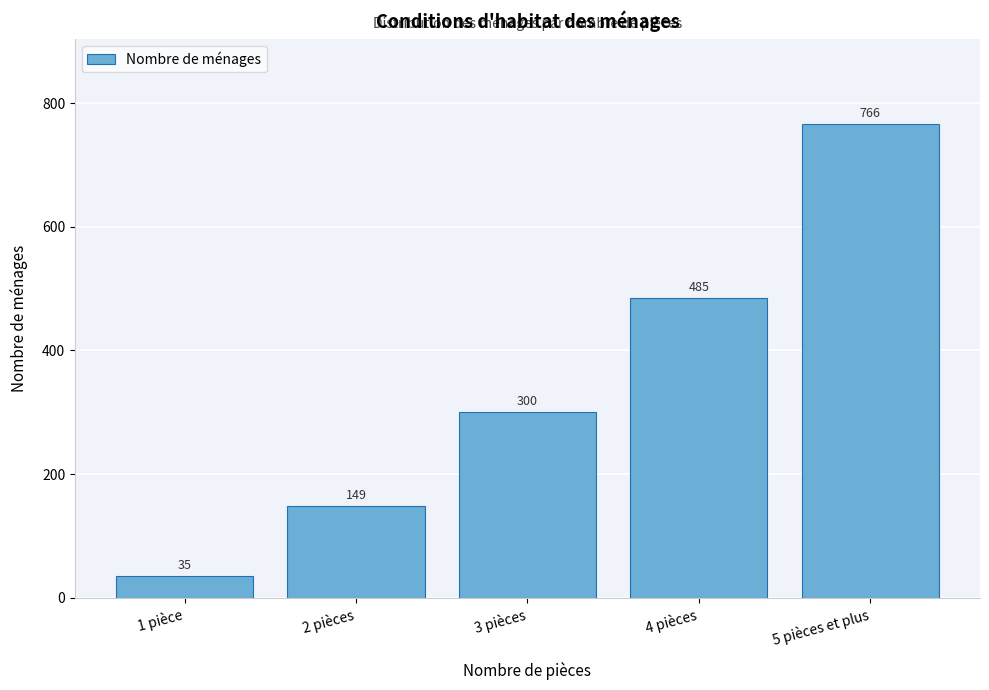

Reading left to right, transcribe all the data shown in this chart.

1 pièce=35	2 pièces=149	3 pièces=300	4 pièces=485	5 pièces et plus=766